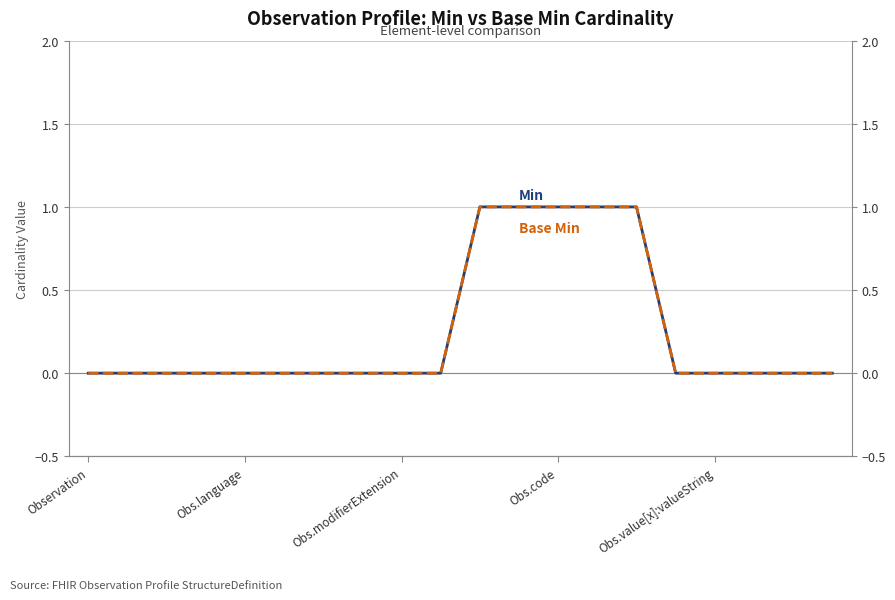

True or false: Base Min and Min intersect in this chart.

False